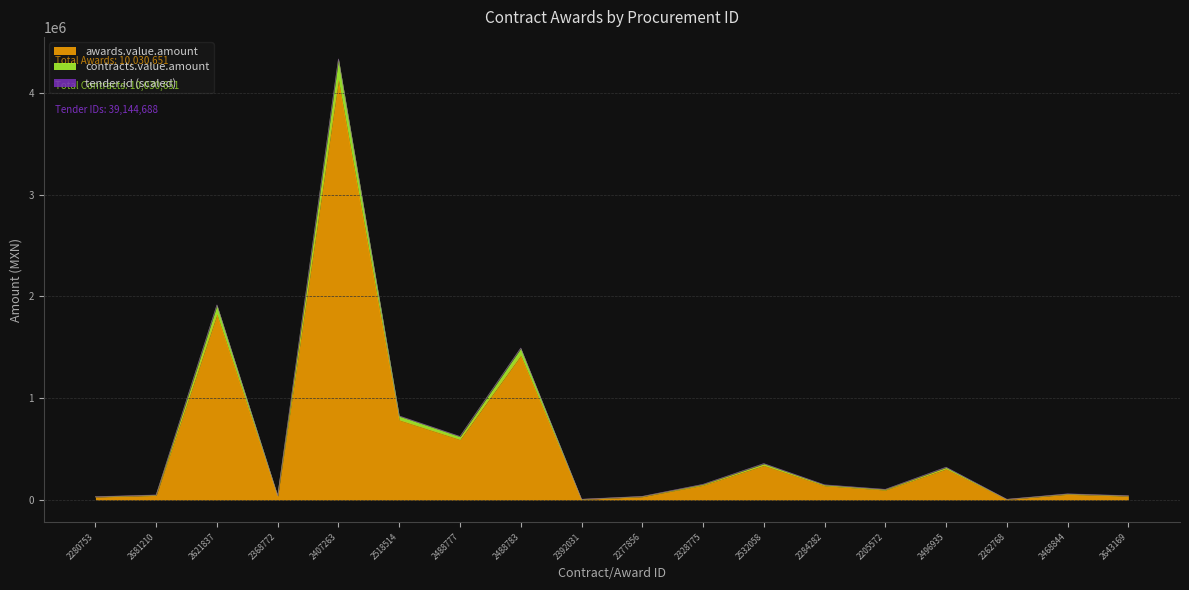

True or false: contracts.value.amount and awards.value.amount cross at least once.

False